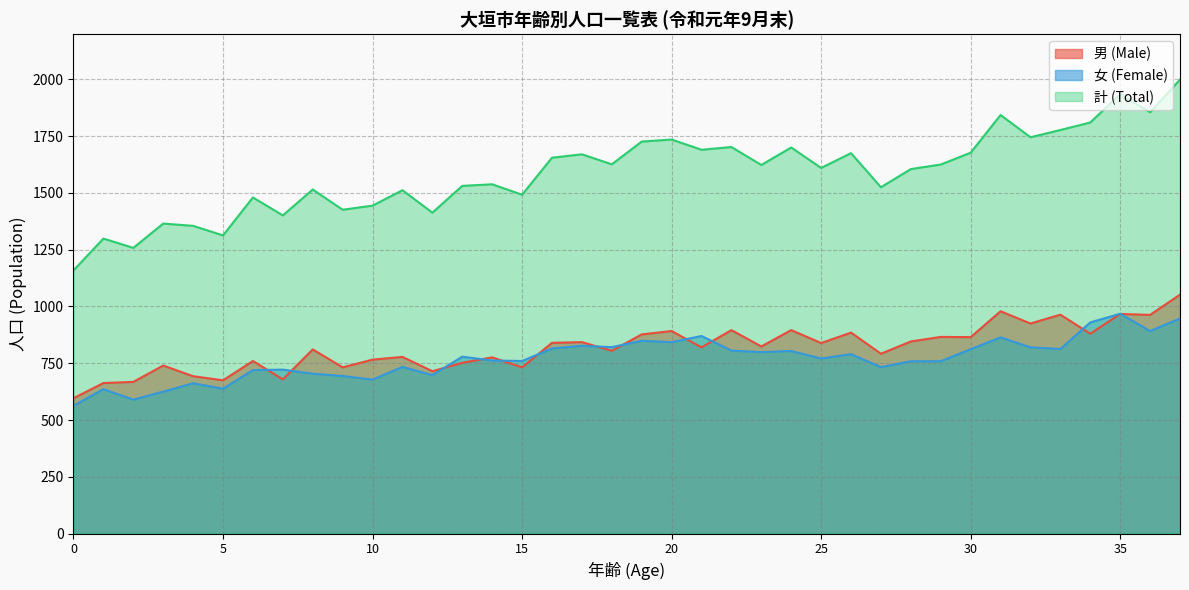

What is the approximate value of 女 (Female) at 3, to the nearest 10?

620